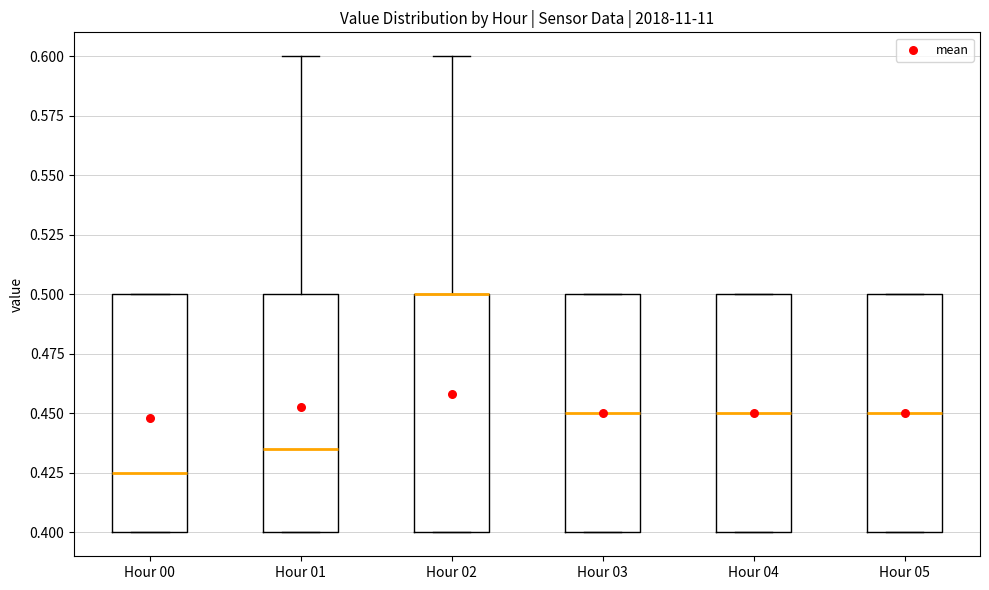

Reading left to right, transcribe this box plot: for each box, give where its median line is, the range the box spans, and where its two whiskers end, as read against the y-axis. The values are not printed on the chart, so give them approximately, as read against the axis.

Hour 00: median 0.425, box 0.400 to 0.500, whiskers 0.400 to 0.500
Hour 01: median 0.435, box 0.400 to 0.500, whiskers 0.400 to 0.600
Hour 02: median 0.500 (drawn on the box's upper edge), box 0.400 to 0.500, whiskers 0.400 to 0.600
Hour 03: median 0.450, box 0.400 to 0.500, whiskers 0.400 to 0.500
Hour 04: median 0.450, box 0.400 to 0.500, whiskers 0.400 to 0.500
Hour 05: median 0.450, box 0.400 to 0.500, whiskers 0.400 to 0.500